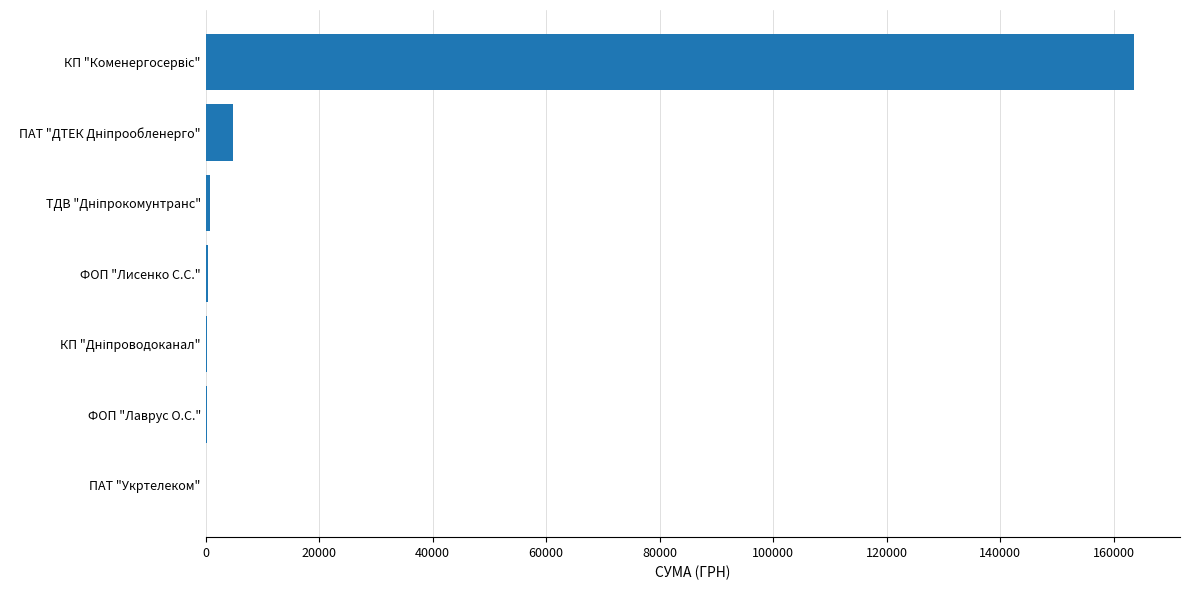

What is the sum of all values?

170100.0